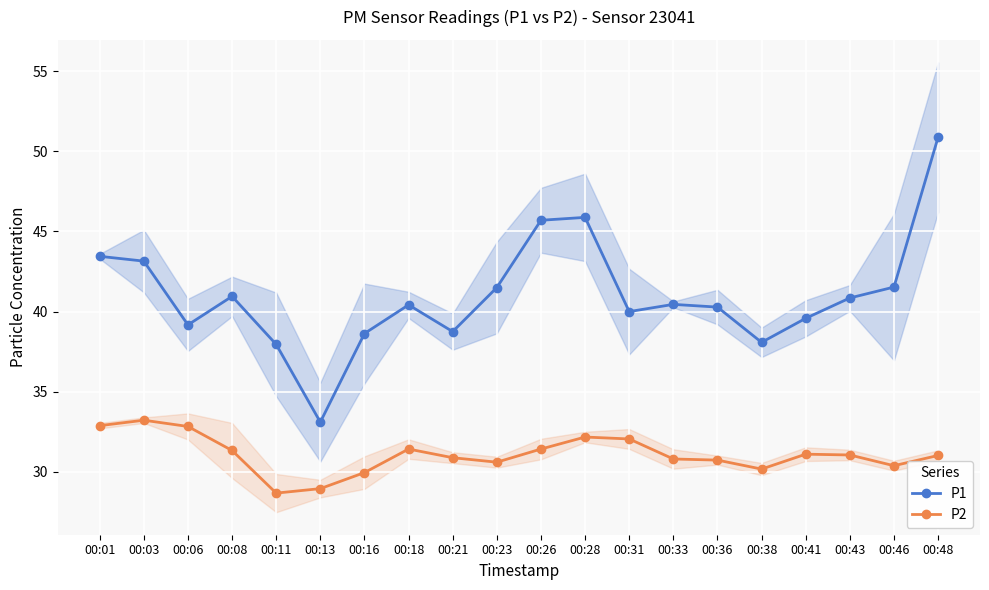

What is the value of the P1 point at the 18th from the left?

40.9